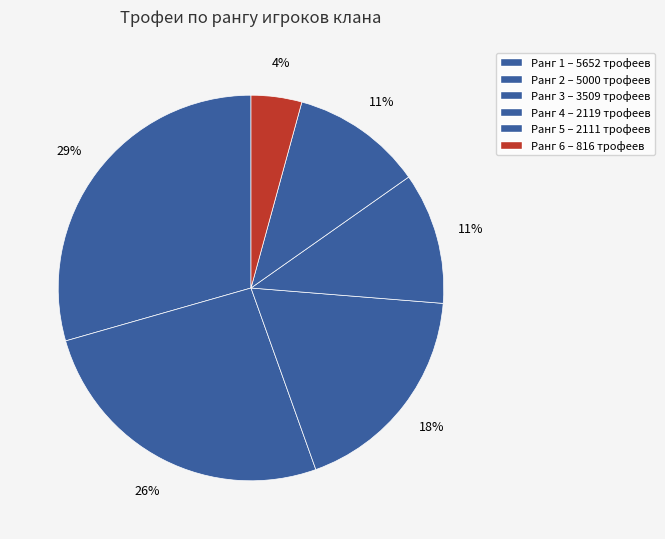

How many segments does this pie chart have?

6